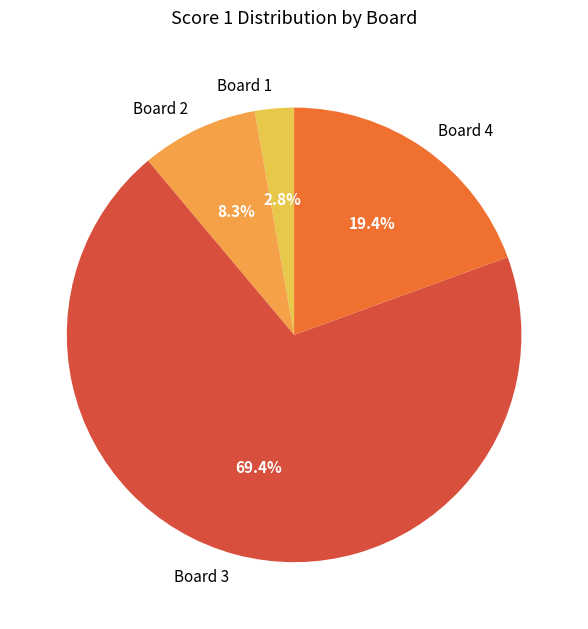

Which slice is the largest?

Board 3